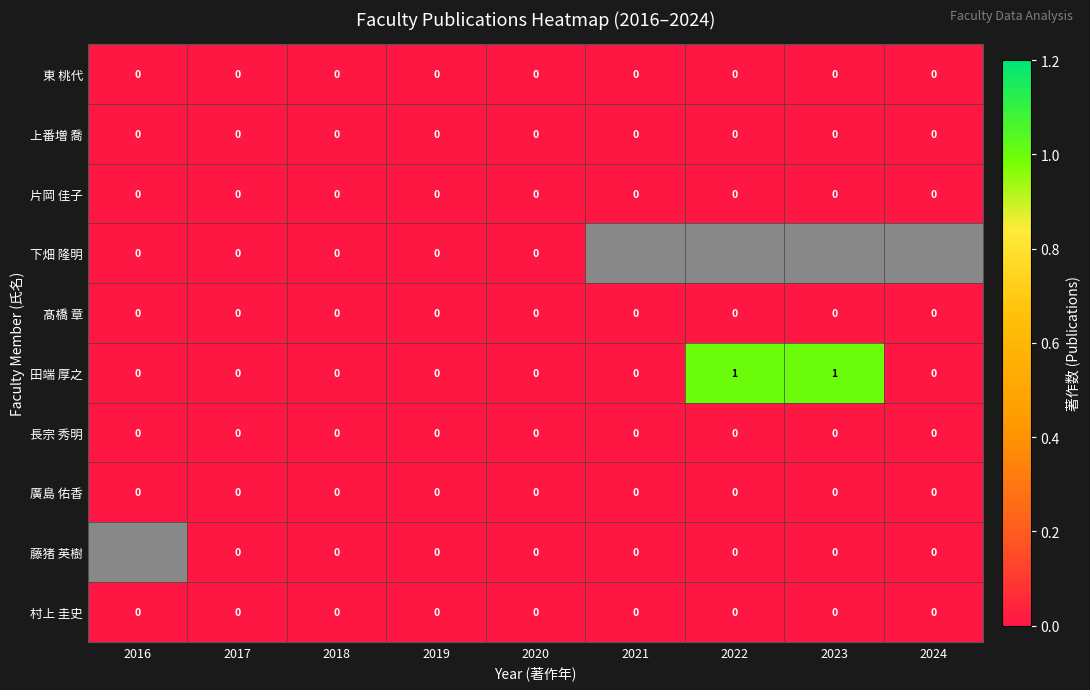

How many 田端 厚之 values are between 0 and 1?

9